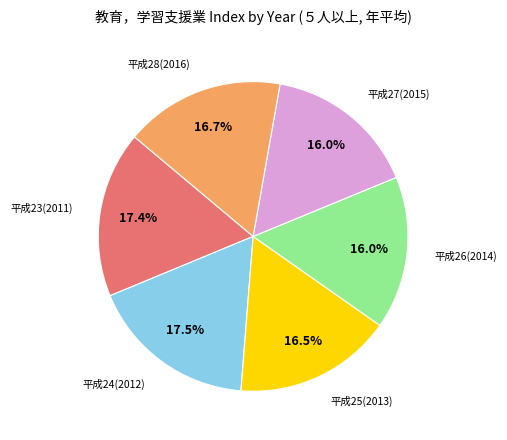

Does any single category account for the majority?

No